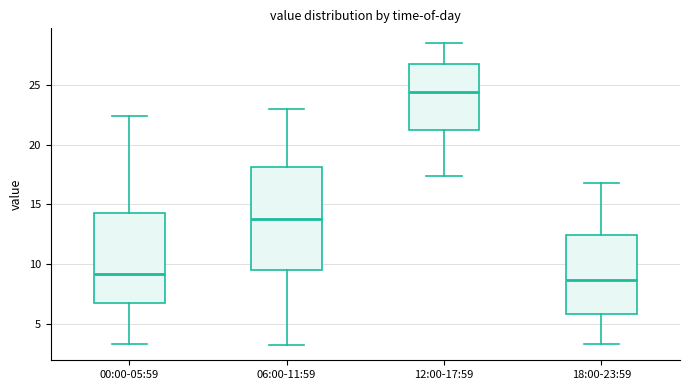

Which box is the tallest, from its lower edge to its upper edge?

06:00-11:59